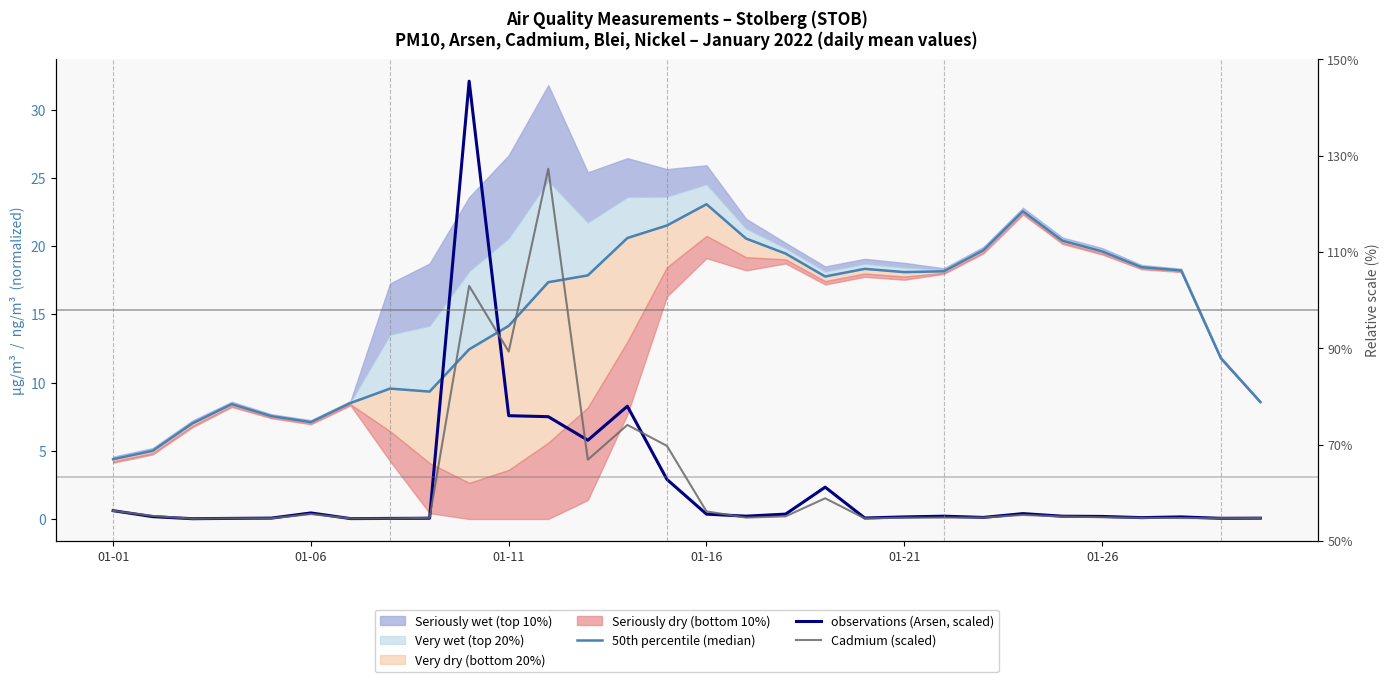

How many lines are shown in the chart?

3